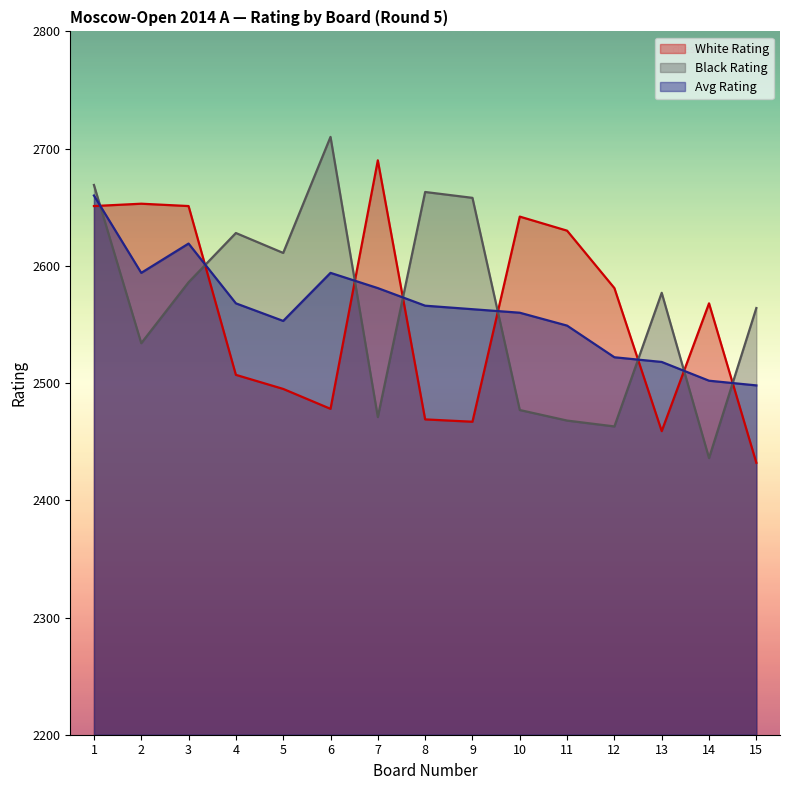

Count the number of data series in this chart.

3